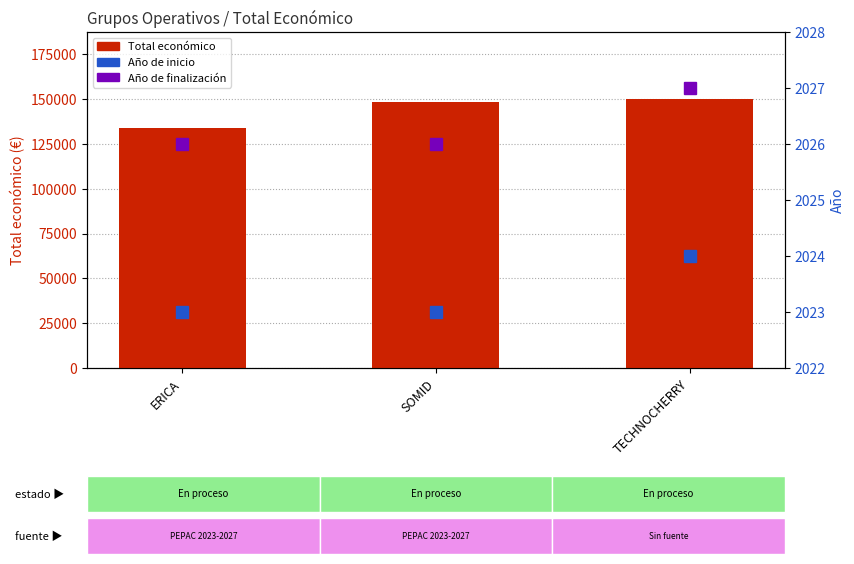

What is the label of the 3rd bar from the left?

TECHNOCHERRY